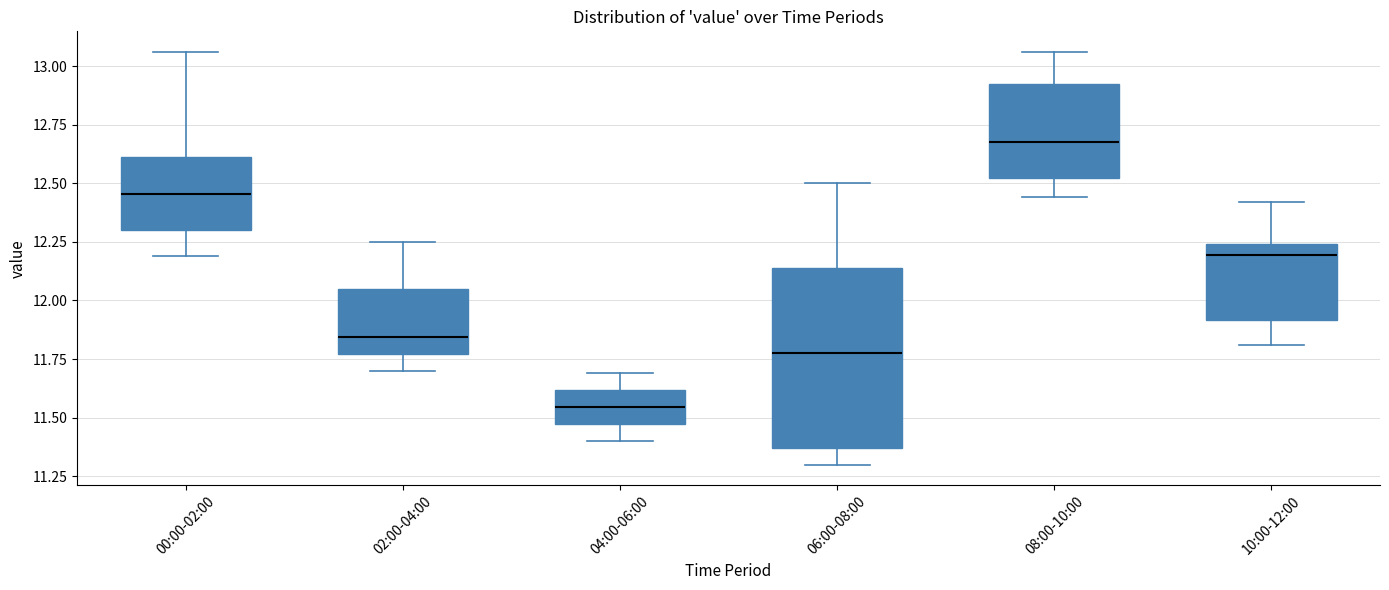

Reading left to right, read every box against the y-axis: the position of its median line, the range the box covers, and the ends of its whiskers. The values are not printed on the chart, so give them approximately, as read against the axis.

00:00-02:00: median 12.45, box 12.30 to 12.60, whiskers 12.20 to 13.05
02:00-04:00: median 11.85, box 11.75 to 12.05, whiskers 11.70 to 12.25
04:00-06:00: median 11.55, box 11.45 to 11.60, whiskers 11.40 to 11.70
06:00-08:00: median 11.80, box 11.35 to 12.15, whiskers 11.30 to 12.50
08:00-10:00: median 12.70, box 12.50 to 12.90, whiskers 12.45 to 13.05
10:00-12:00: median 12.20, box 11.90 to 12.25, whiskers 11.80 to 12.40